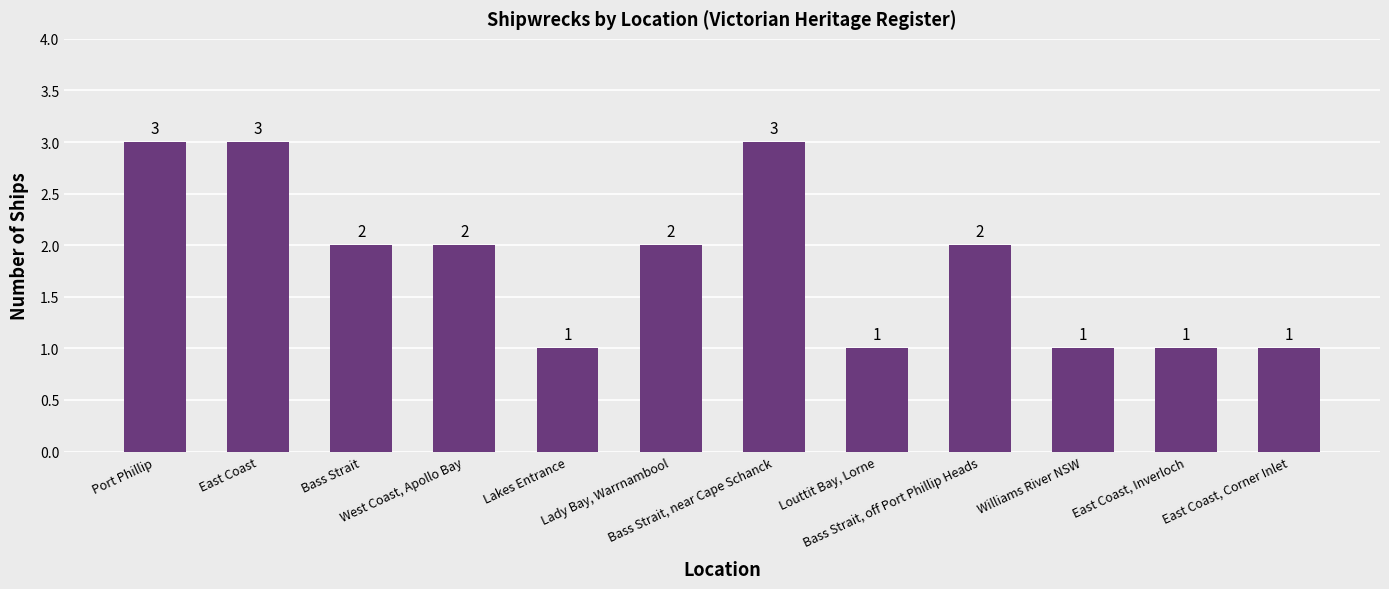

Where does the data first go above 2?

Port Phillip